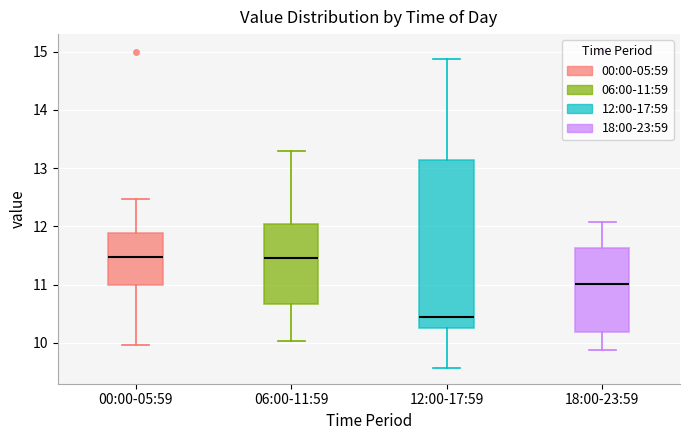

Reading left to right, read every box against the y-axis: the position of its median line, the range the box covers, and the ends of its whiskers. The values are not printed on the chart, so give them approximately, as read against the axis.

00:00-05:59: median 11.5, box 11.0 to 11.9, whiskers 10.0 to 12.5
06:00-11:59: median 11.5, box 10.7 to 12.0, whiskers 10.0 to 13.3
12:00-17:59: median 10.4, box 10.2 to 13.1, whiskers 9.6 to 14.9
18:00-23:59: median 11.0, box 10.2 to 11.6, whiskers 9.9 to 12.1